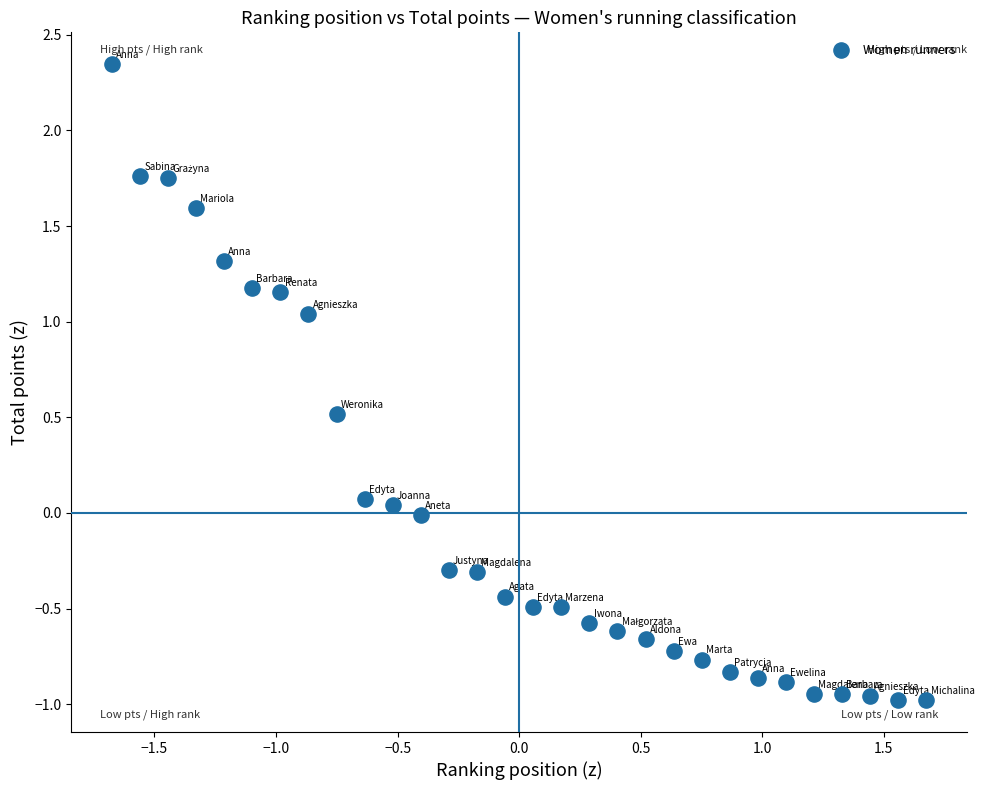

What is the range of X values (max minus min)?

3.4